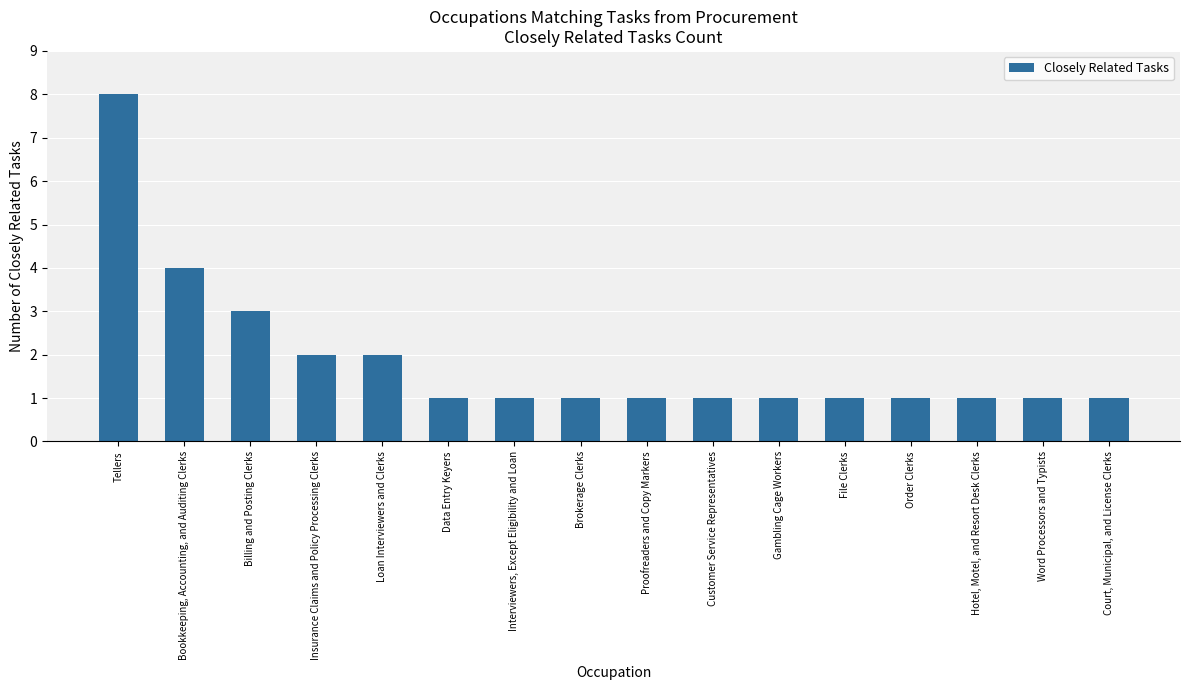

What is the sum of the values at Order Clerks and Loan Interviewers and Clerks?

3